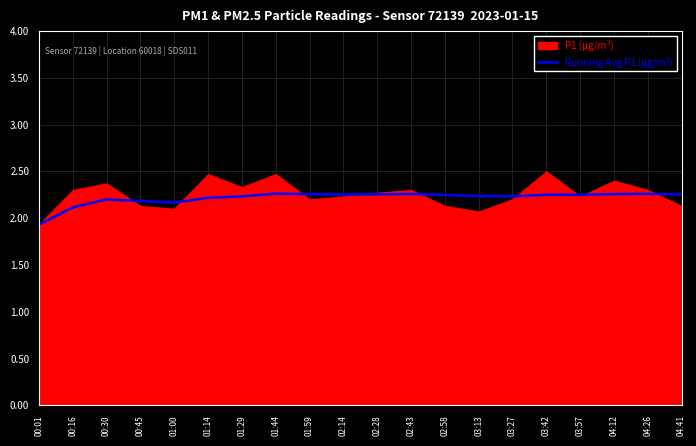

Between 00:16 and 02:43, which is larger?

02:43